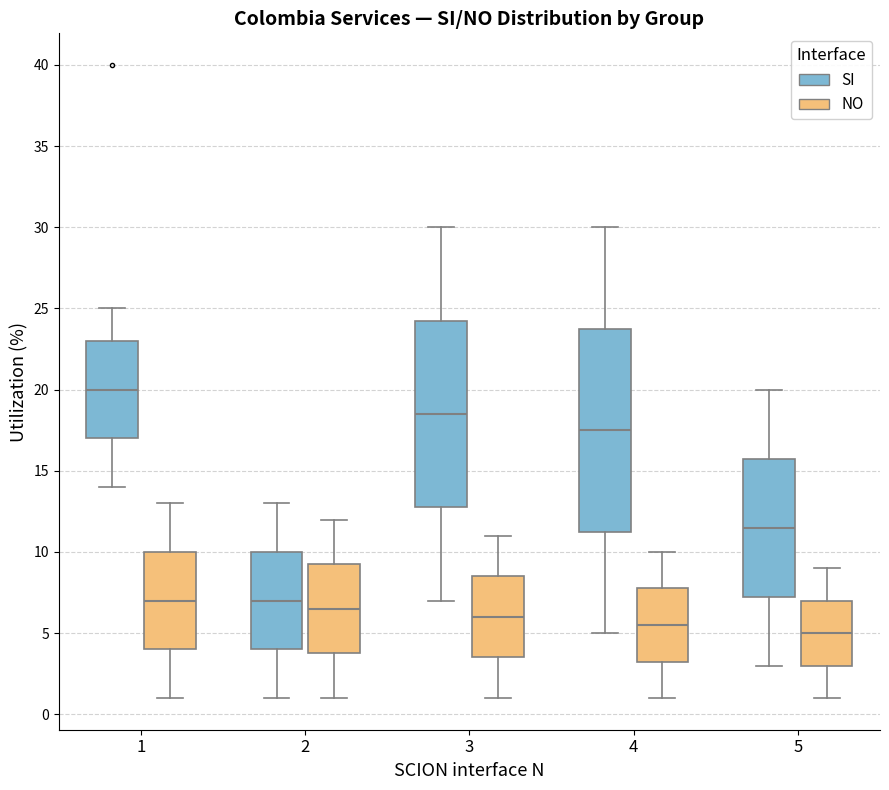

Where does the upper whisker of the box for 5 (SI) end on the y-axis? The values are not printed on the chart, so give them approximately, as read against the axis.

20.0